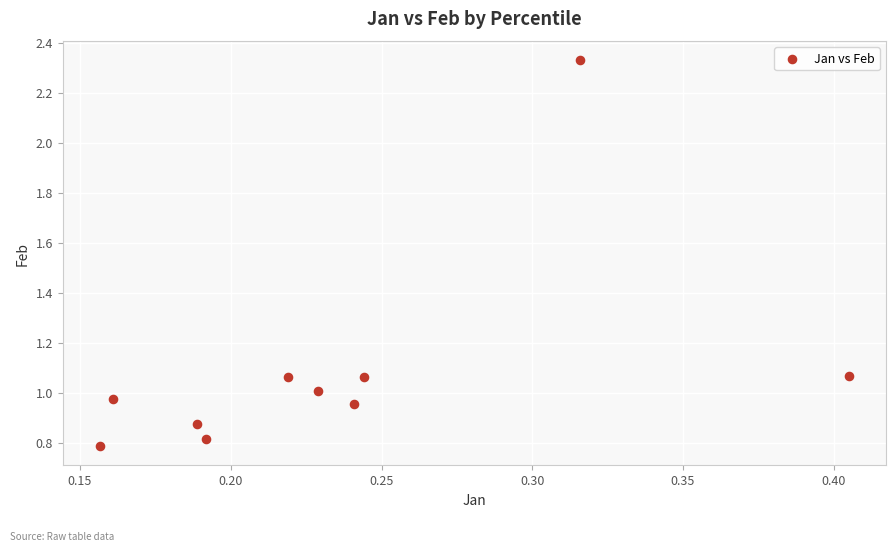

What is the range of Y values (max minus min)?

1.5